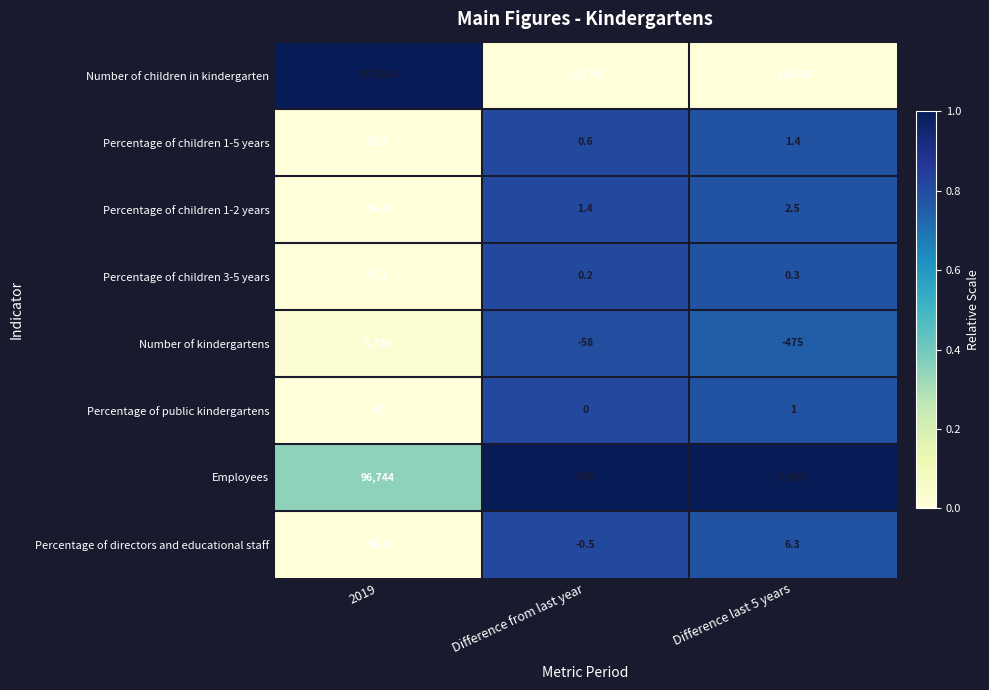

Reading left to right, transcribe all the data shown in this chart.

Number of children in kindergarten: 275804.0	-2774.0	-10610.0
Percentage of children 1-5 years: 92.2	0.6	1.4
Percentage of children 1-2 years: 84.4	1.4	2.5
Percentage of children 3-5 years: 97.1	0.2	0.3
Number of kindergartens: 5730.0	-58.0	-475.0
Percentage of public kindergartens: 47.0	0.0	1.0
Employees: 96744.0	646.0	2930.0
Percentage of directors and educational staff: 88.6	-0.5	6.3